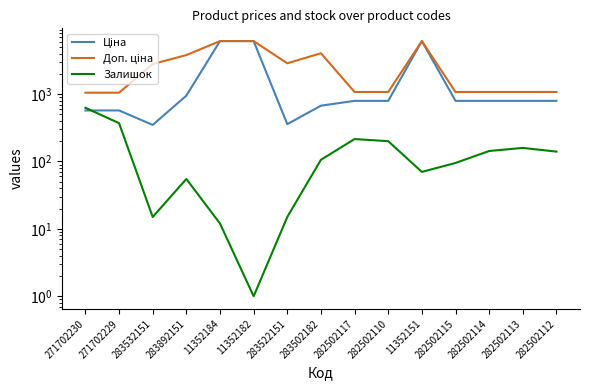

Rank the series by their maximum value, from highest to lowest.

Ціна, Доп. ціна, Залишок